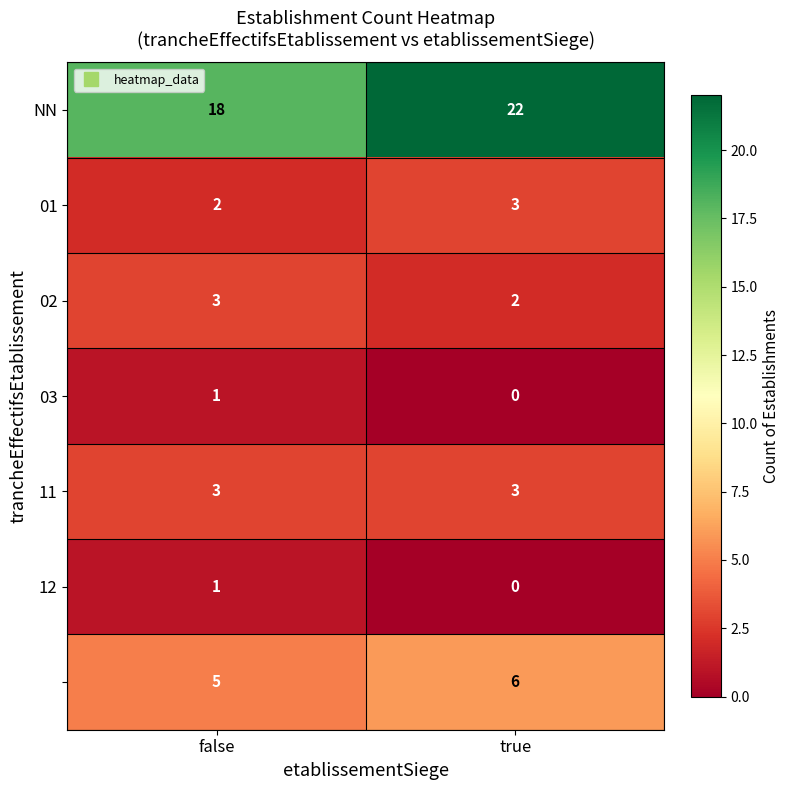

Which label corresponds to the smallest value in the chart?

true